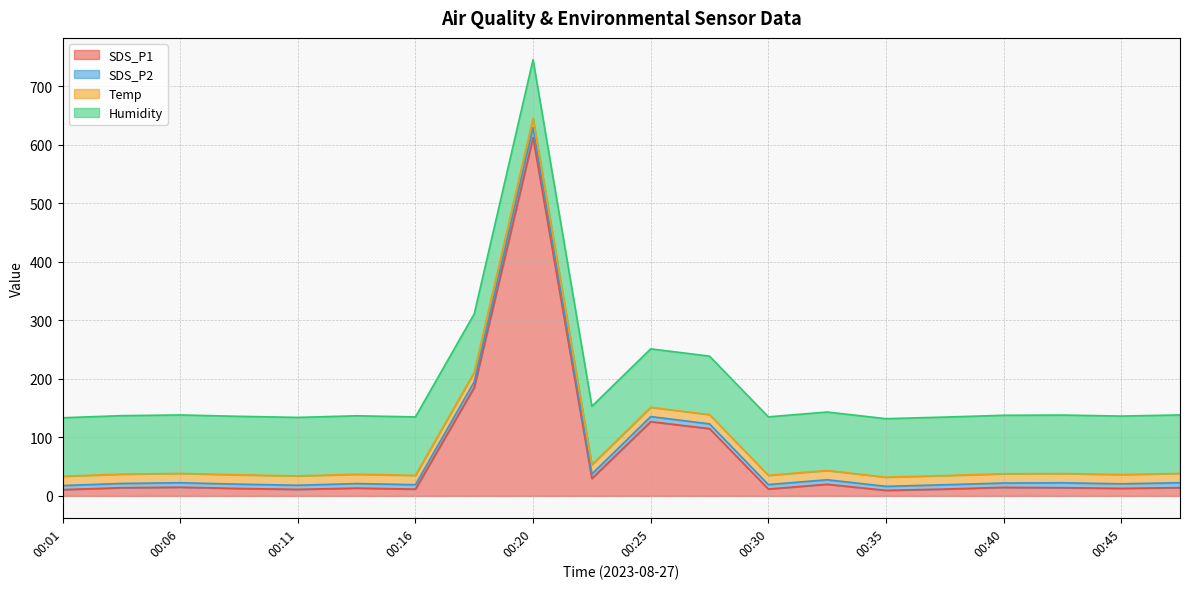

What is the sum of all SDS_P2 values?

164.5